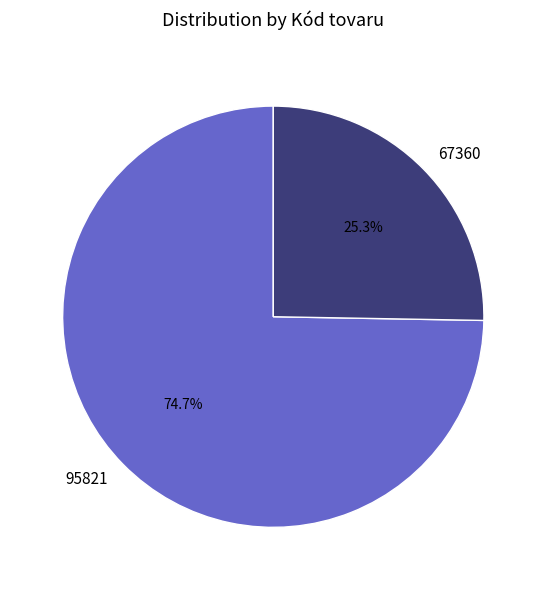

What percentage is the 67360 slice, to the nearest percent?

25%